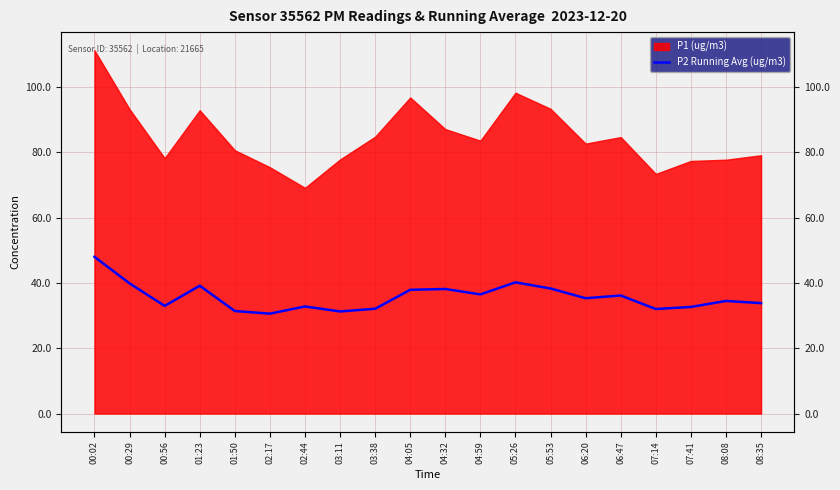

At which label is the value closest to 39?

01:23